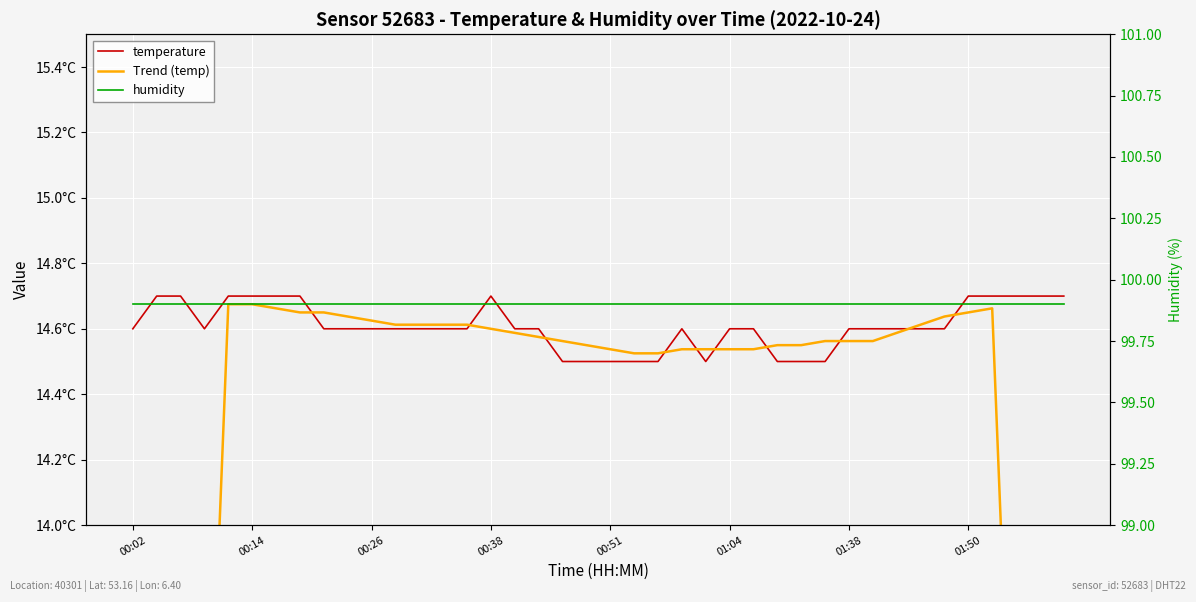

What is the sum of all Trend (temp) values?

554.9